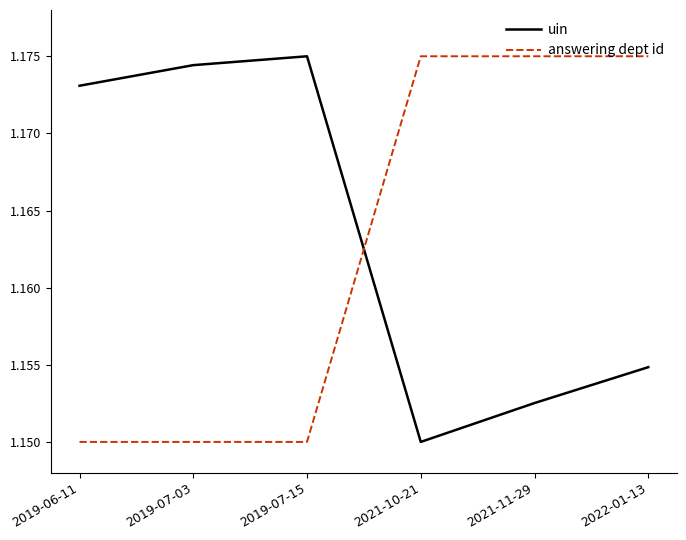

The value of uin at 2019-06-11 is 0.4. True or false?

False